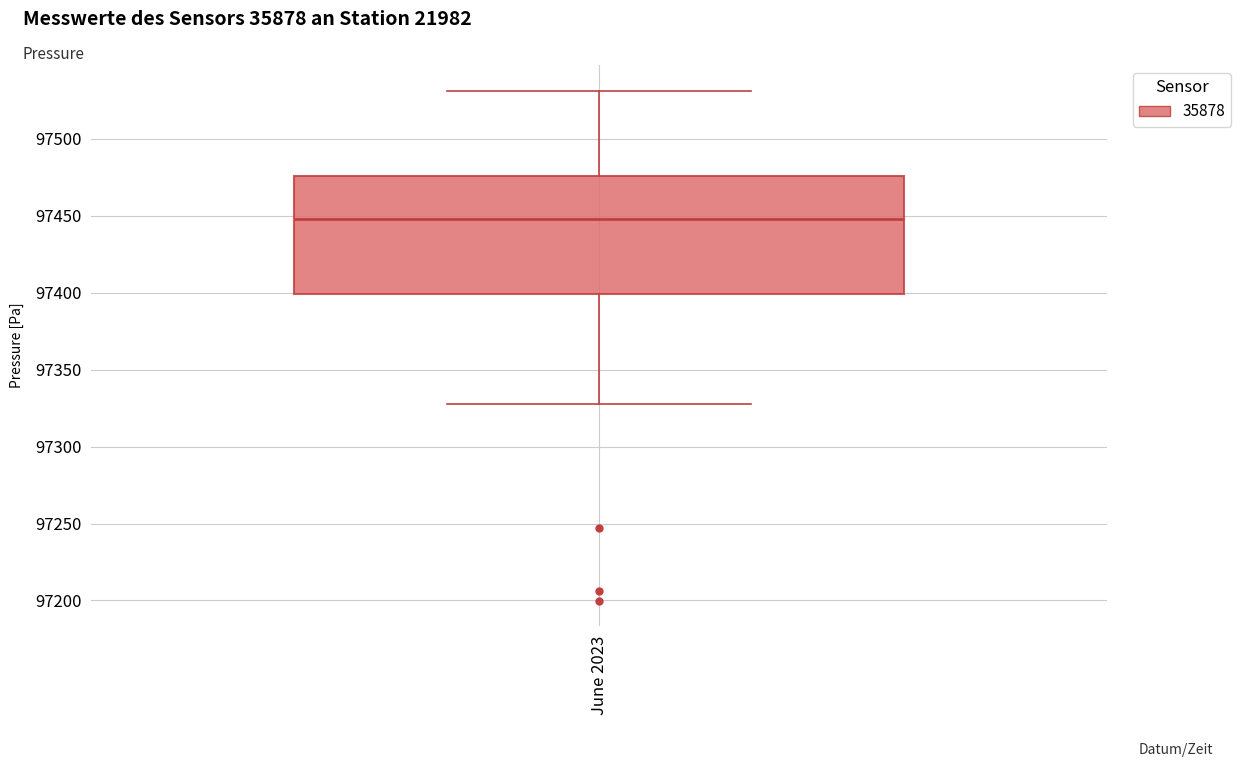

Read this box plot against the y-axis: the position of the median line, the range covered by the box, and the ends of both whiskers. The values are not printed on the chart, so give them approximately, as read against the axis.

median 97450, box 97400 to 97475, whiskers 97330 to 97530